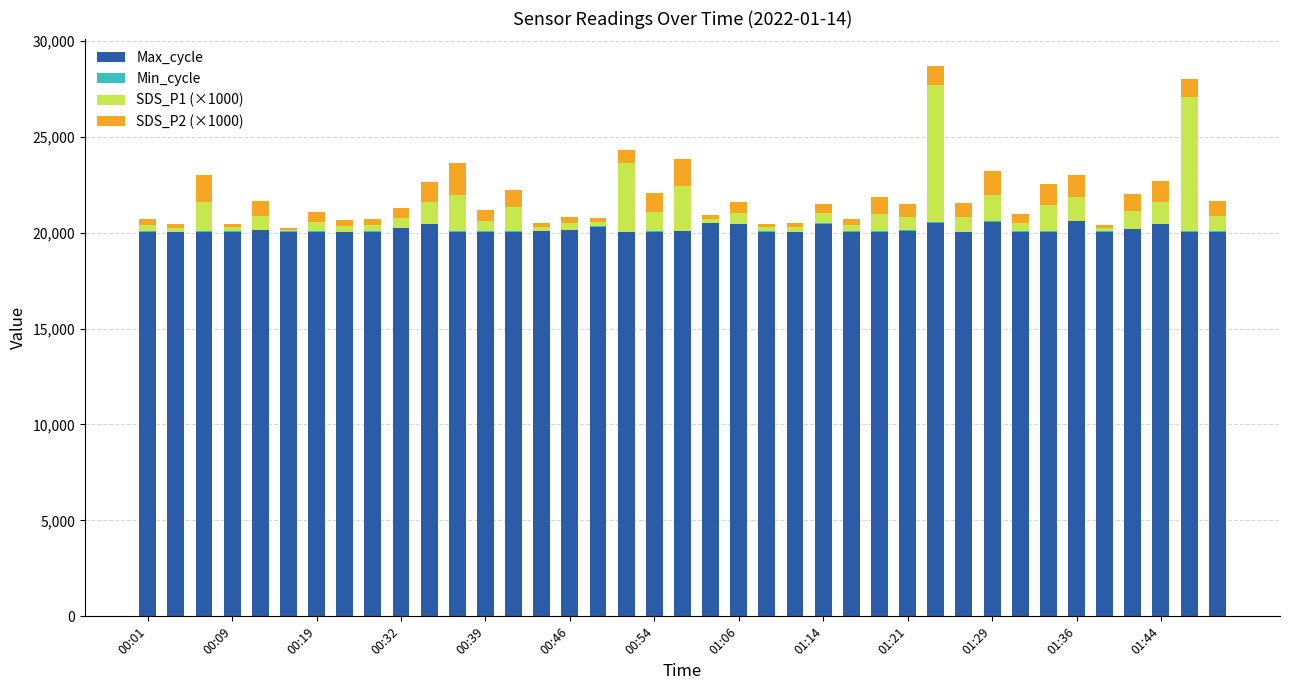

What is the maximum value for Max_cycle?

20595